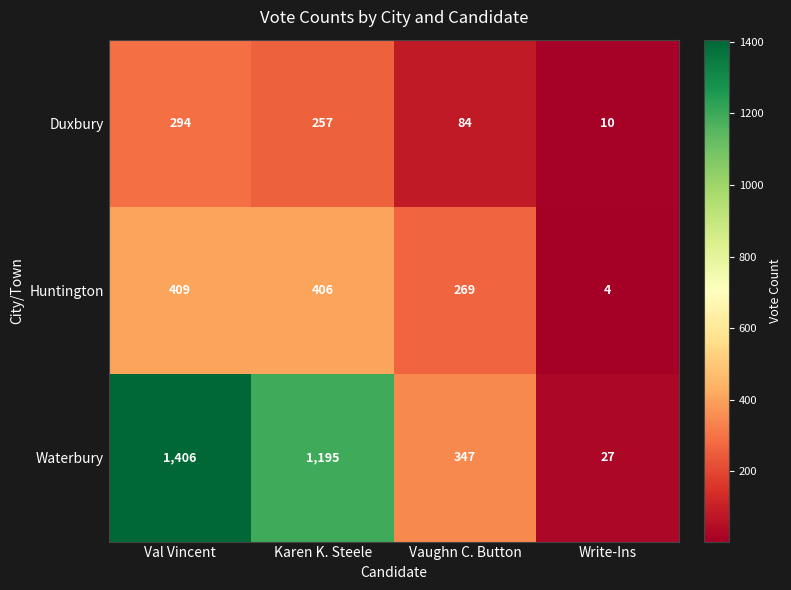

Which series has the widest spread of values?

Waterbury